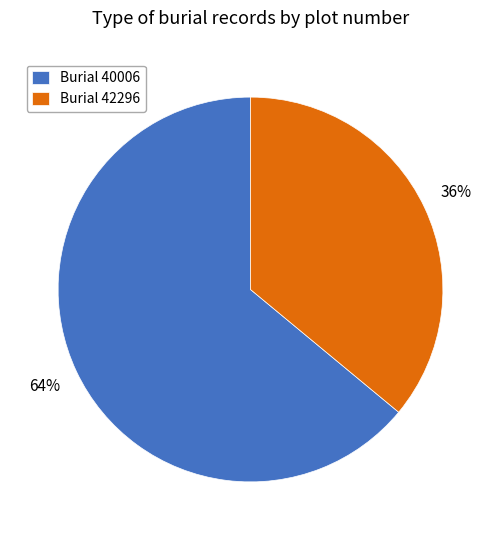

Approximately how many times larger is the value at Burial 42296 compared to Burial 40006?

0.6